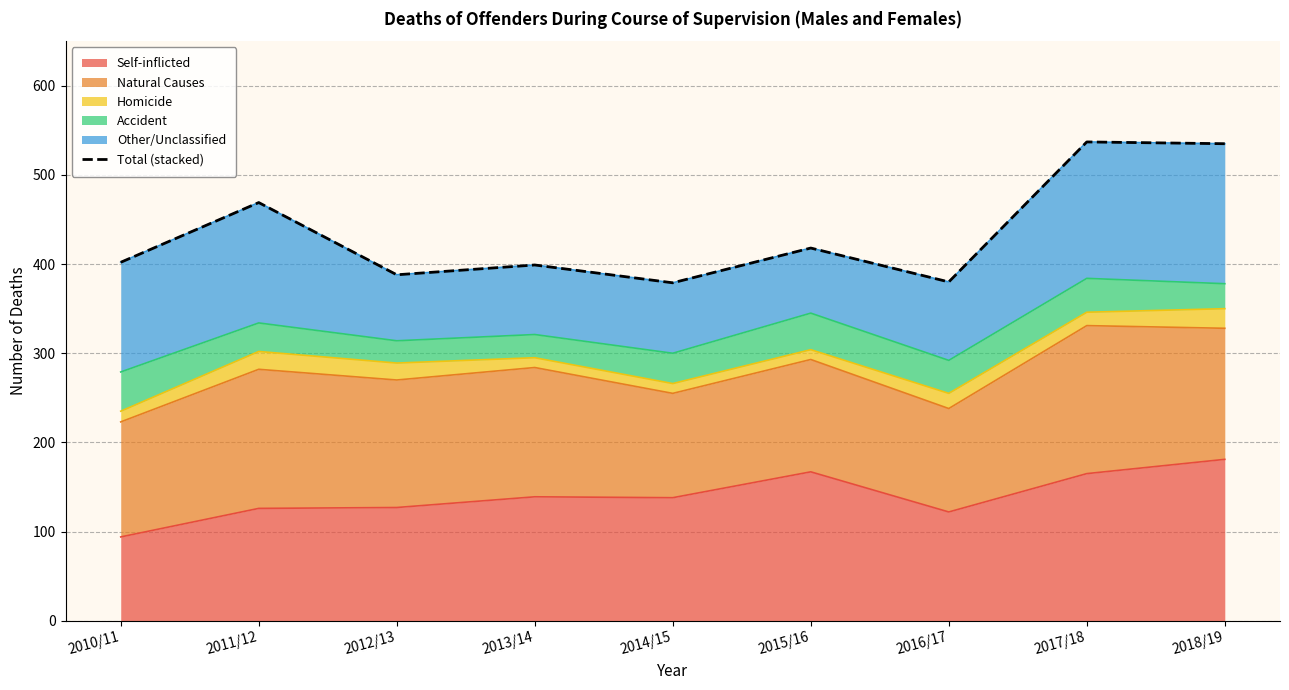

True or false: the data shows 550 at 2013/14.

False